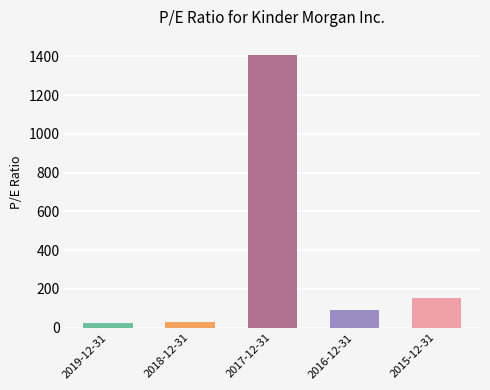

How many data points are above 90?

3